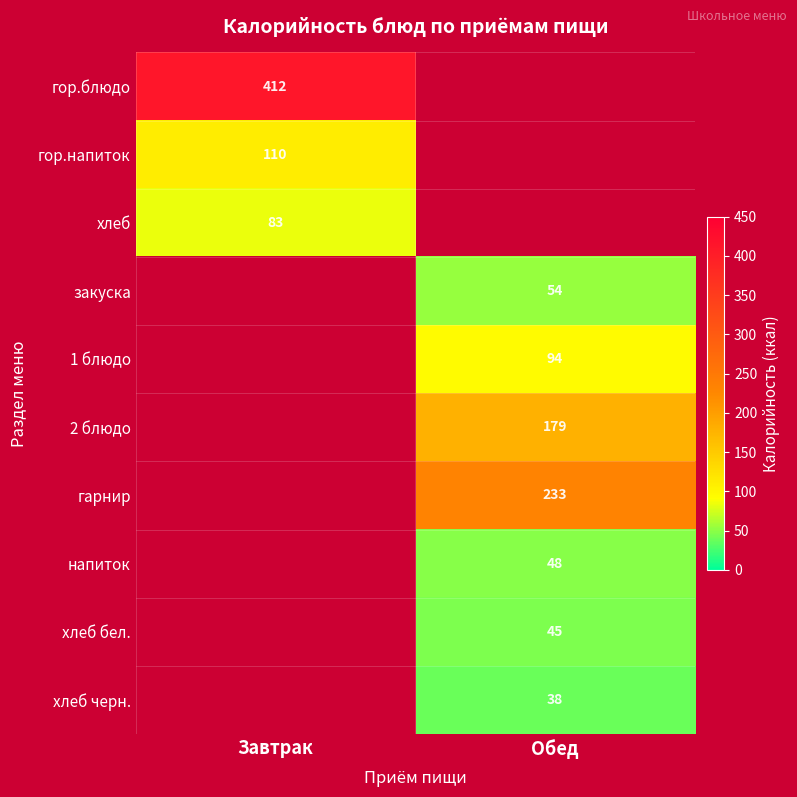

The 2 блюдо series shows 312 at Обед. True or false?

False